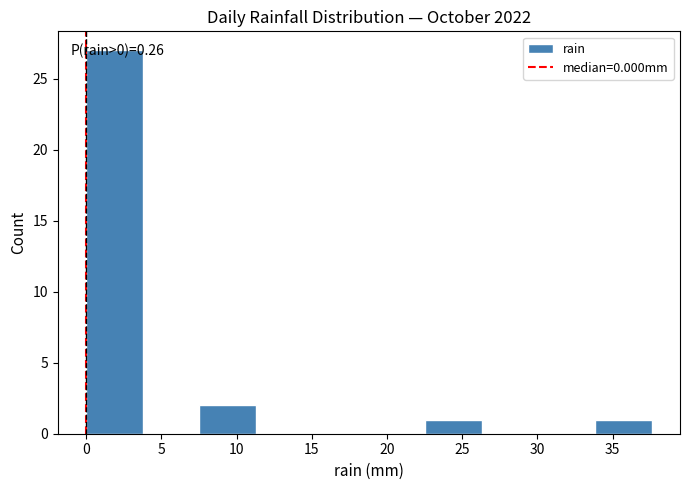

Over which range of the x-axis is the bar tallest?

0.0 to 4.0